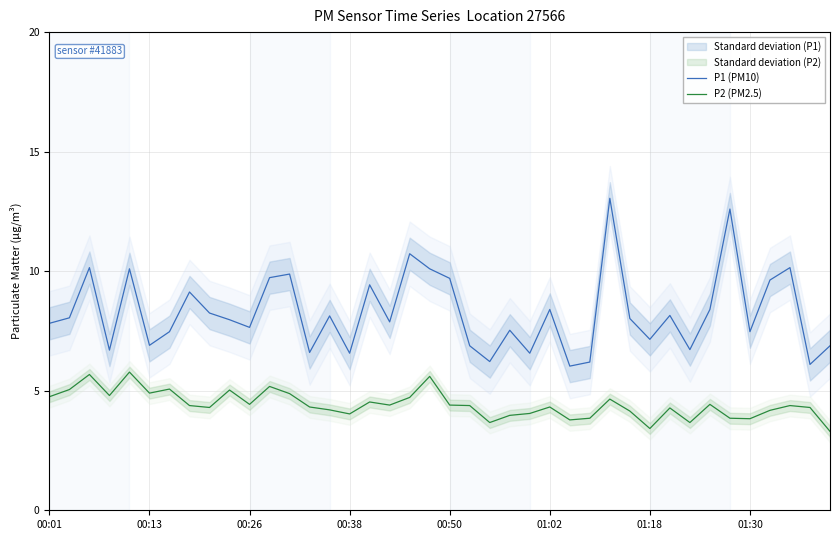

True or false: P2 (PM2.5) and P1 (PM10) intersect in this chart.

False